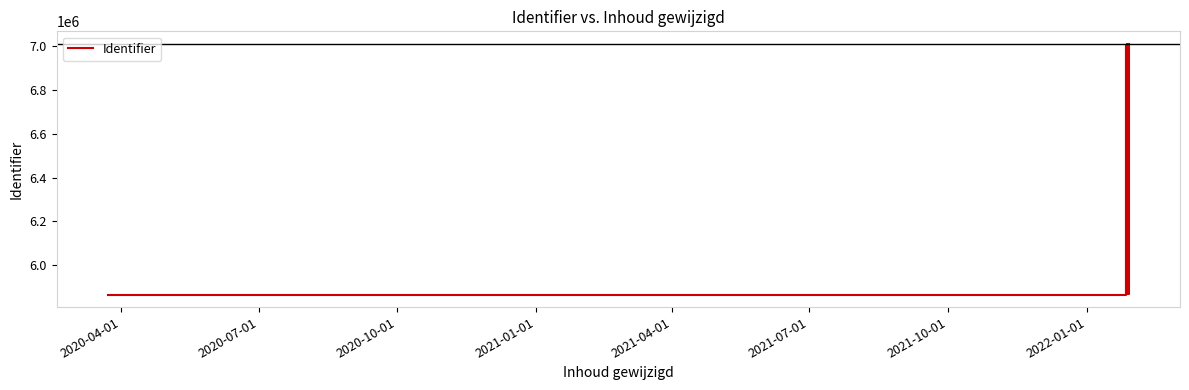

True or false: the data shows 5867219 at 2020-07-01.

True